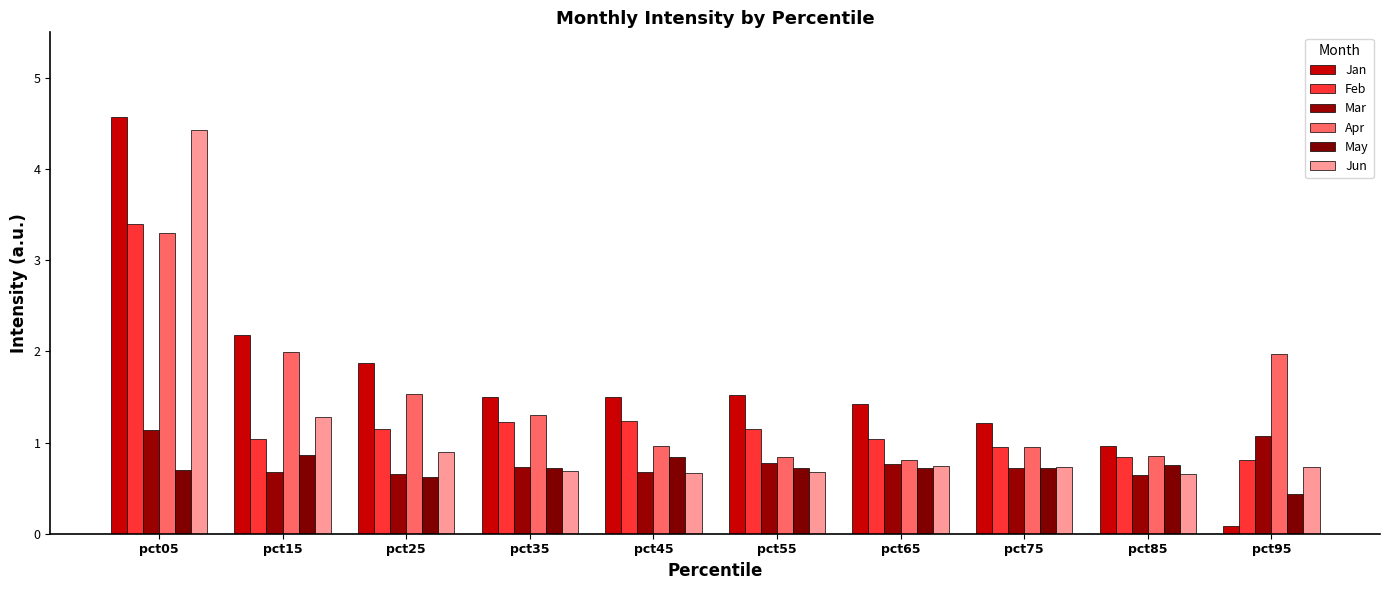

Which series has the largest total across all categories?

Jan